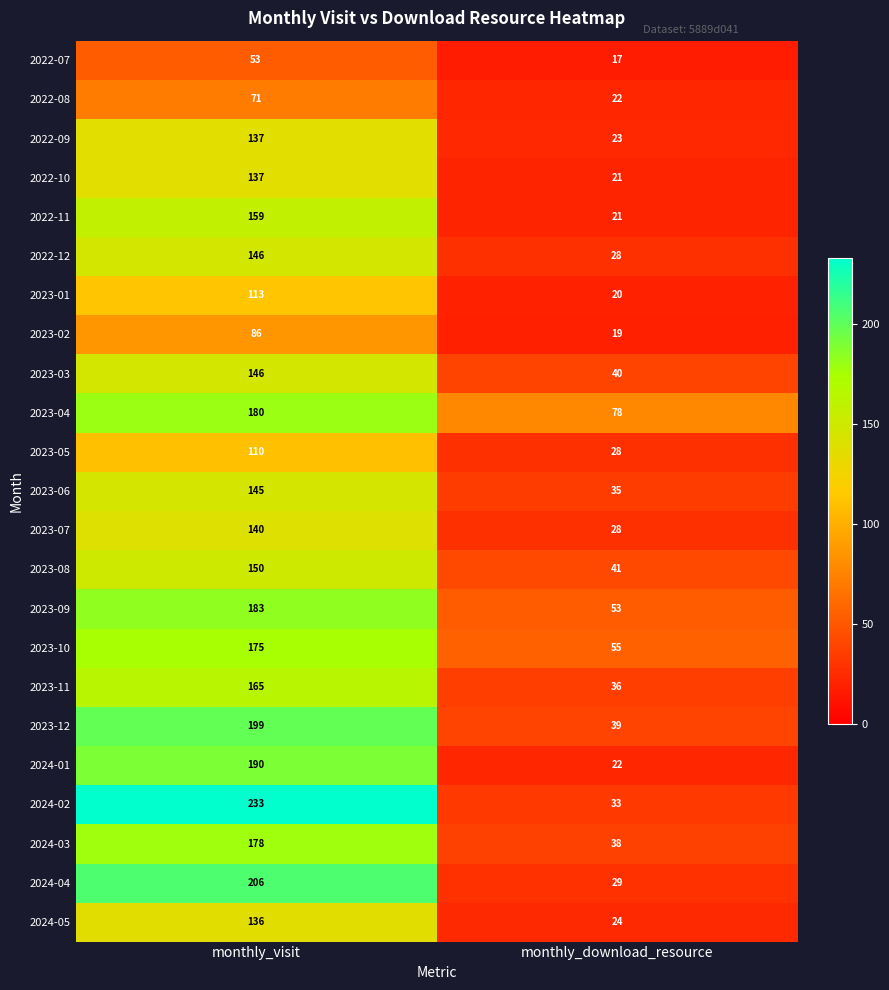

What is the total value across all series at monthly_visit?

3438